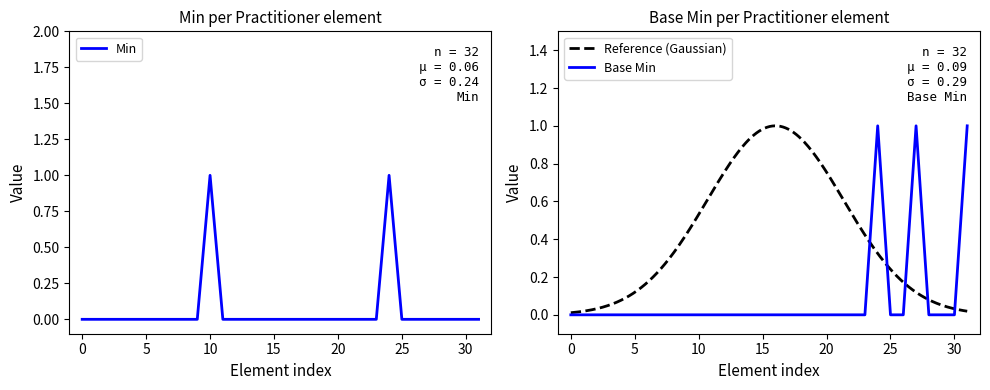

Is it true that Min equals 0 at 15?

True